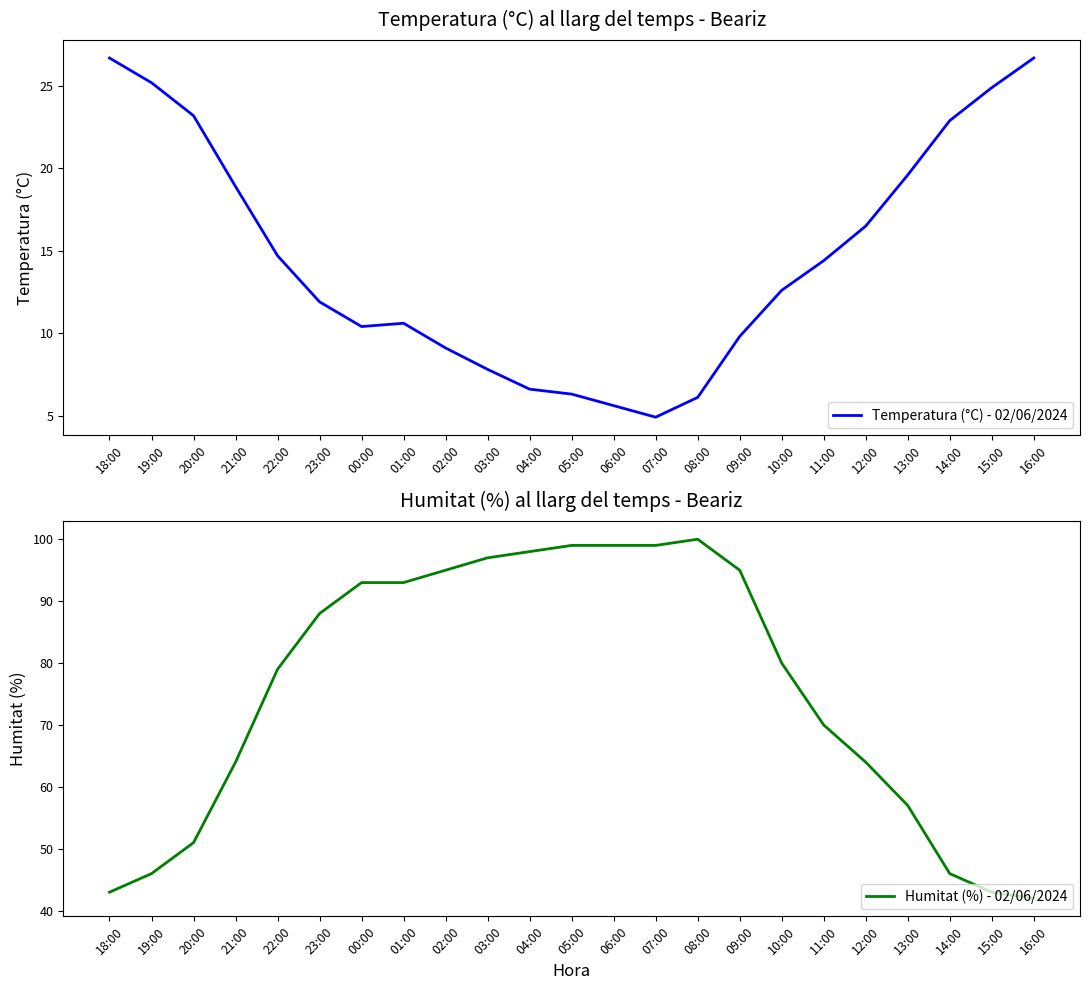

How many data points does each series have?

23